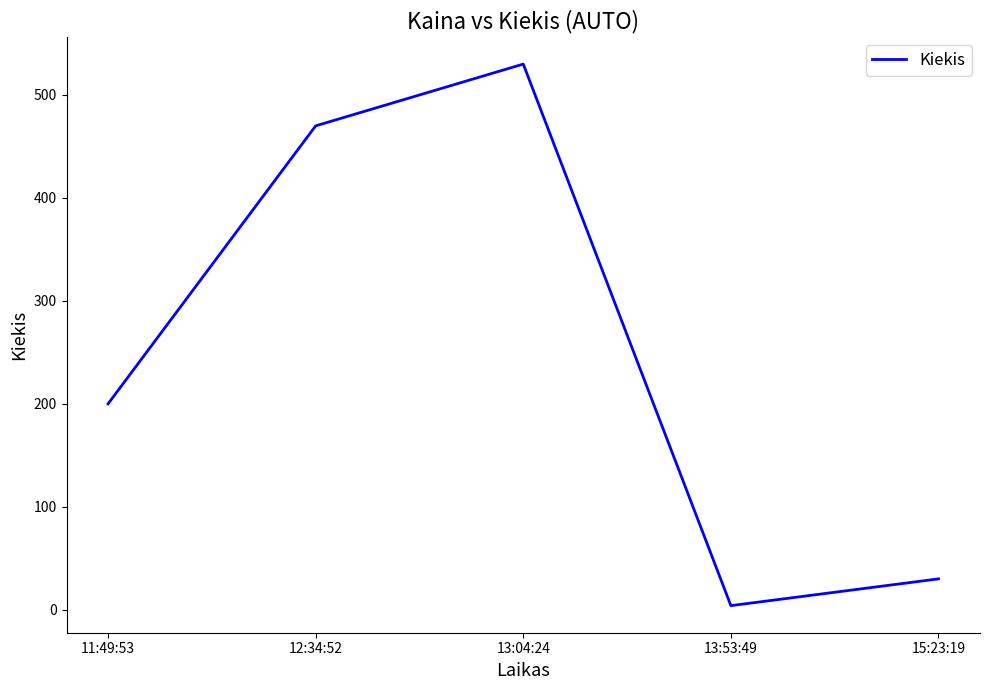

At which category does the chart reach its minimum across all series?

13:53:49